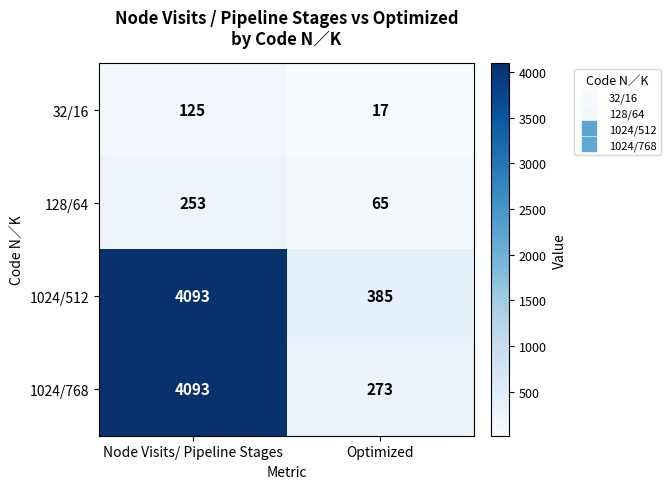

The 1024/512 series shows 212 at Optimized. True or false?

False